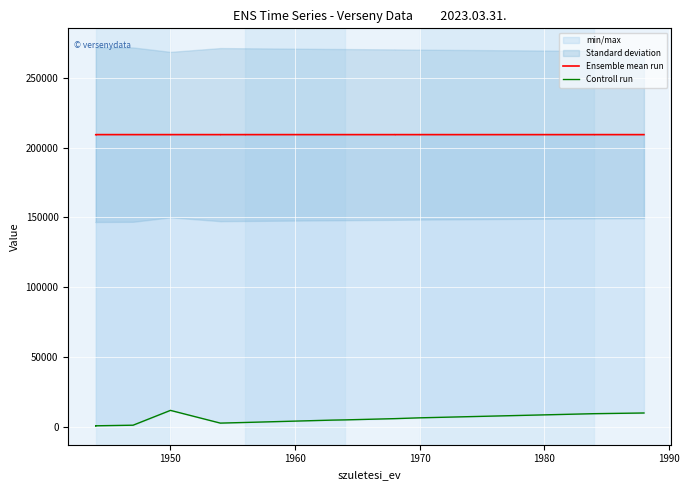

Reading left to right, what are all the values shown in this chart?

Ensemble mean run: 209226	209230	209230	209234	209230	209226	209230	209234	209225	209229	209225	209227	209229	209227	209228	209223	209227	209223	209227	209223	209223	209227	209231	209223
Controll run: 702	703	702	702	1128	11738	11738	11738	2631	2631	3089	3089	3089	4777	4934	5828	5828	6410	6410	6834	9381	9381	9381	9875